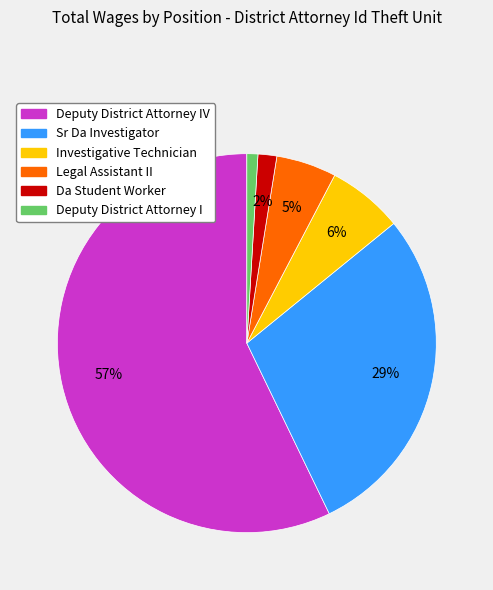

How many slices are in this pie chart?

6